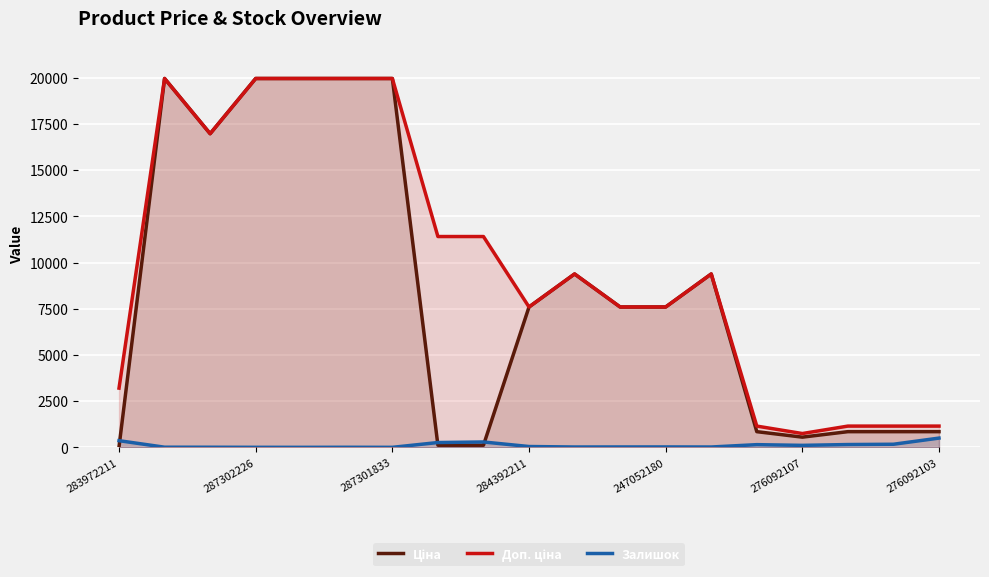

What is the greatest value displayed?

19964.2